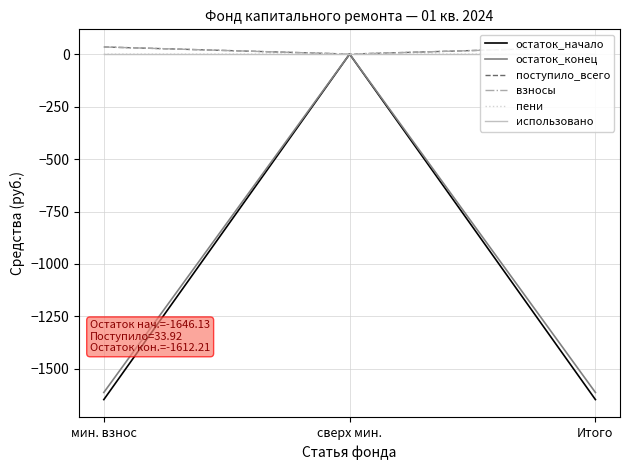

How many values in the поступило_всего series are below 33?

1